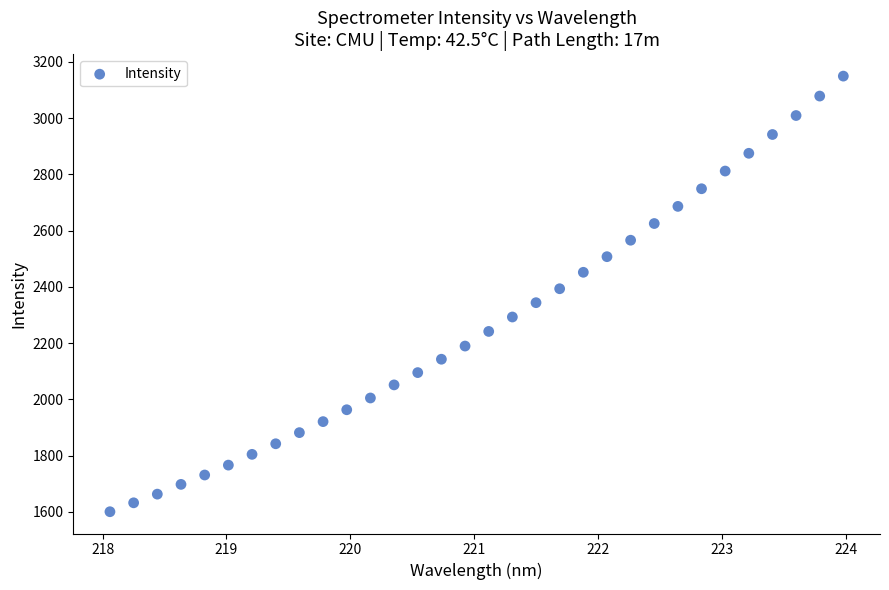

What is the range of X values (max minus min)?

5.9